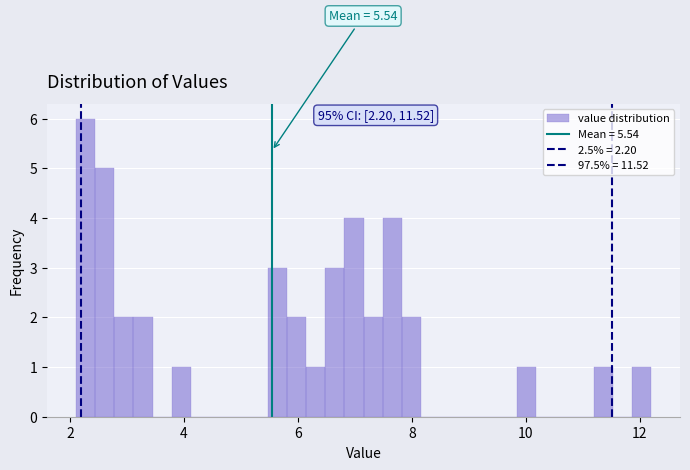

Read against the x-axis, roughly where is the centre of the tallest bar?

2.2